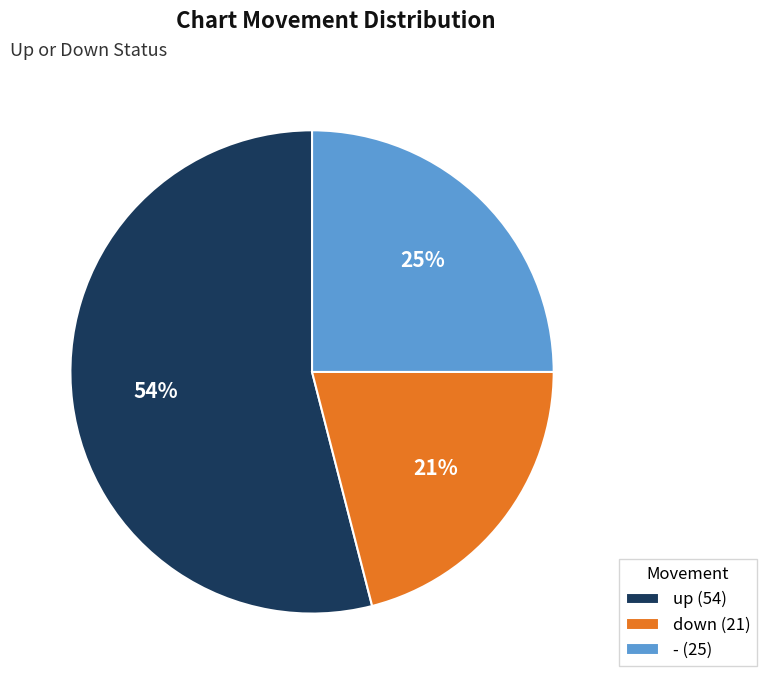

Which category accounts for the majority?

up